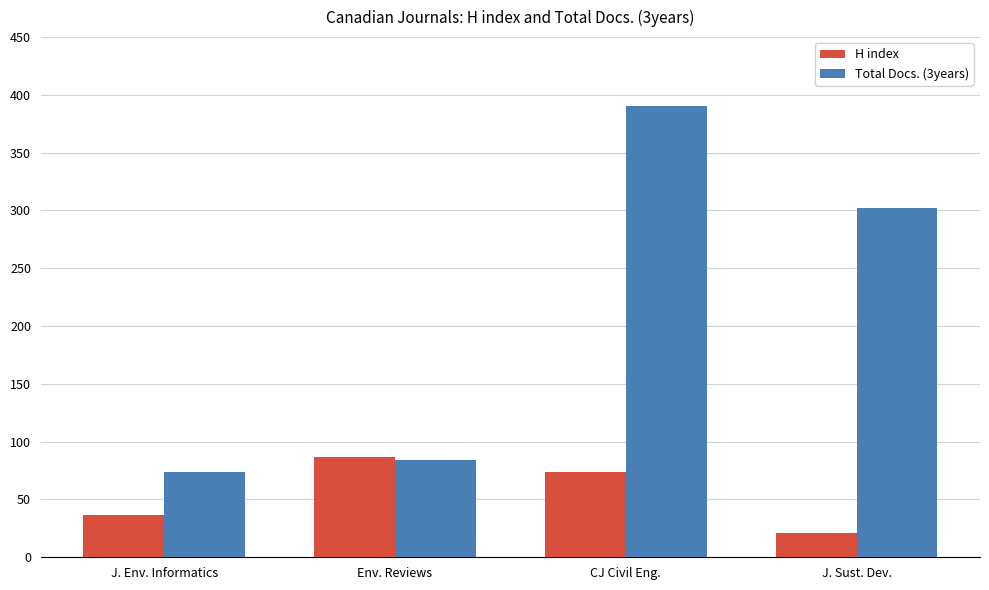

True or false: Total Docs. (3years) has a value of 122 at J. Env. Informatics.

False